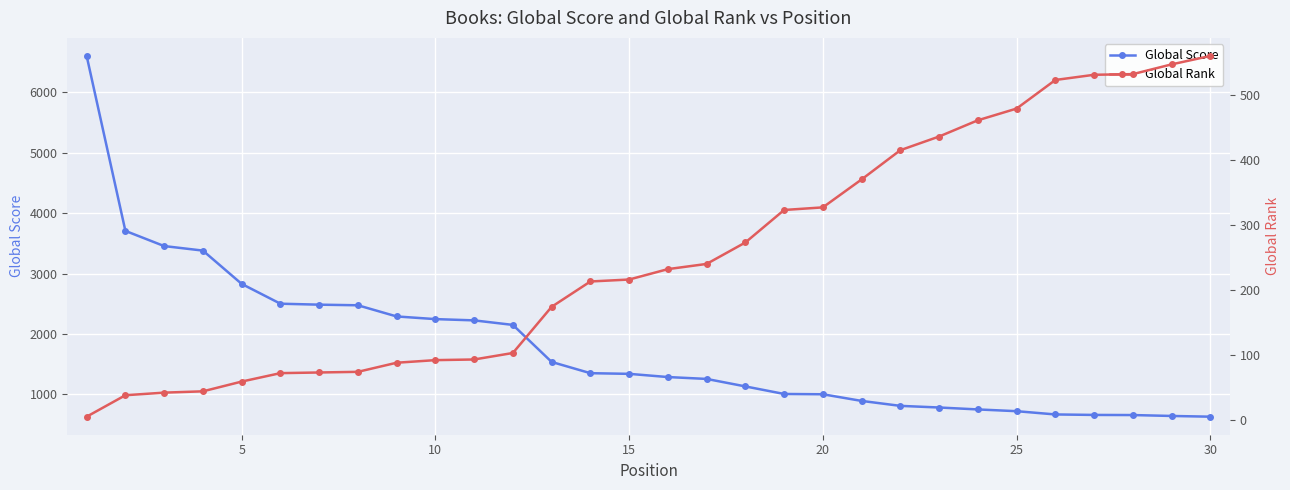

How many lines are shown in the chart?

2